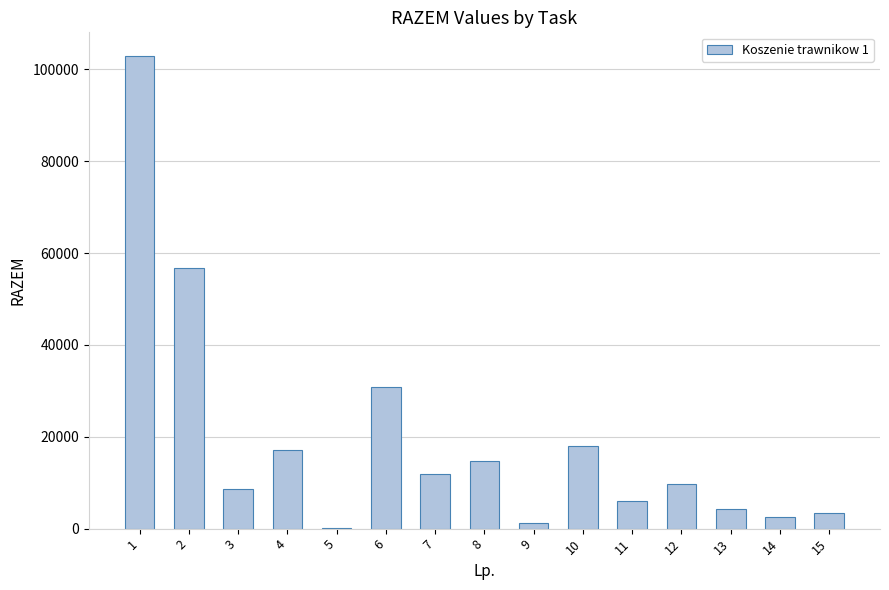

How many distinct data groups are displayed?

1